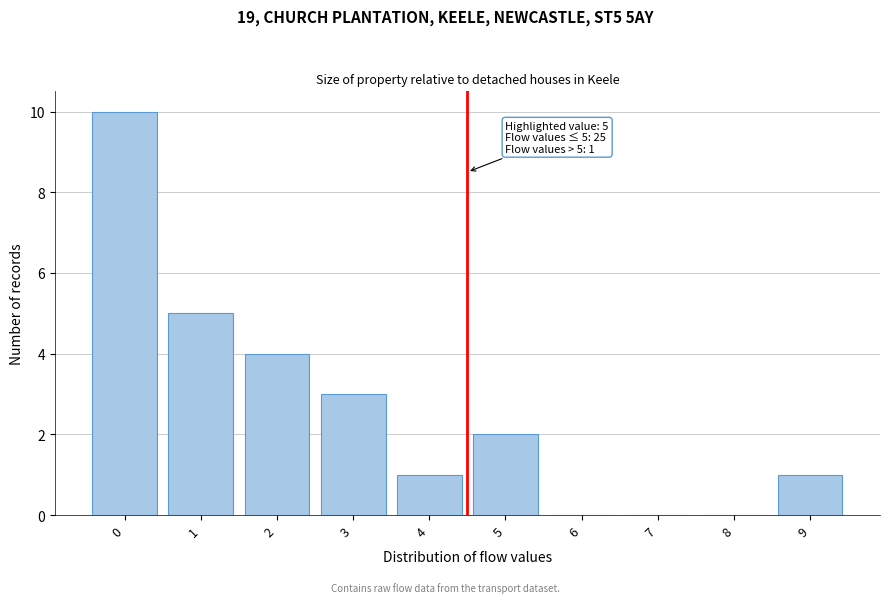

Reading right to left, list all the values displayed in this chart.

9=1	8=0	7=0	6=0	5=2	4=1	3=3	2=4	1=5	0=10